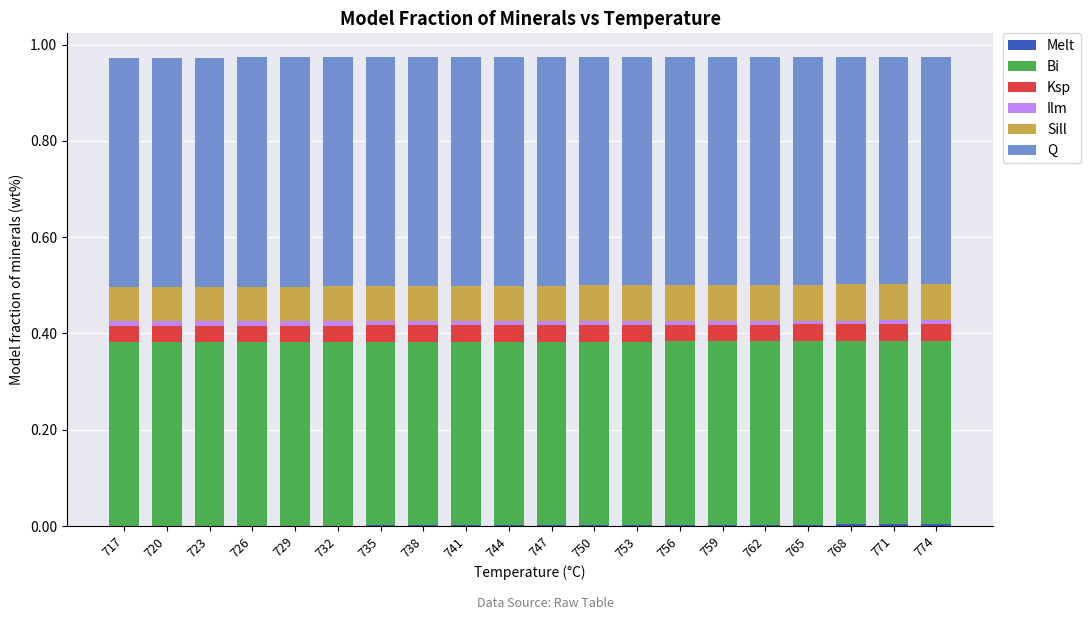

True or false: Q has a value of 0.5 at 735.

True